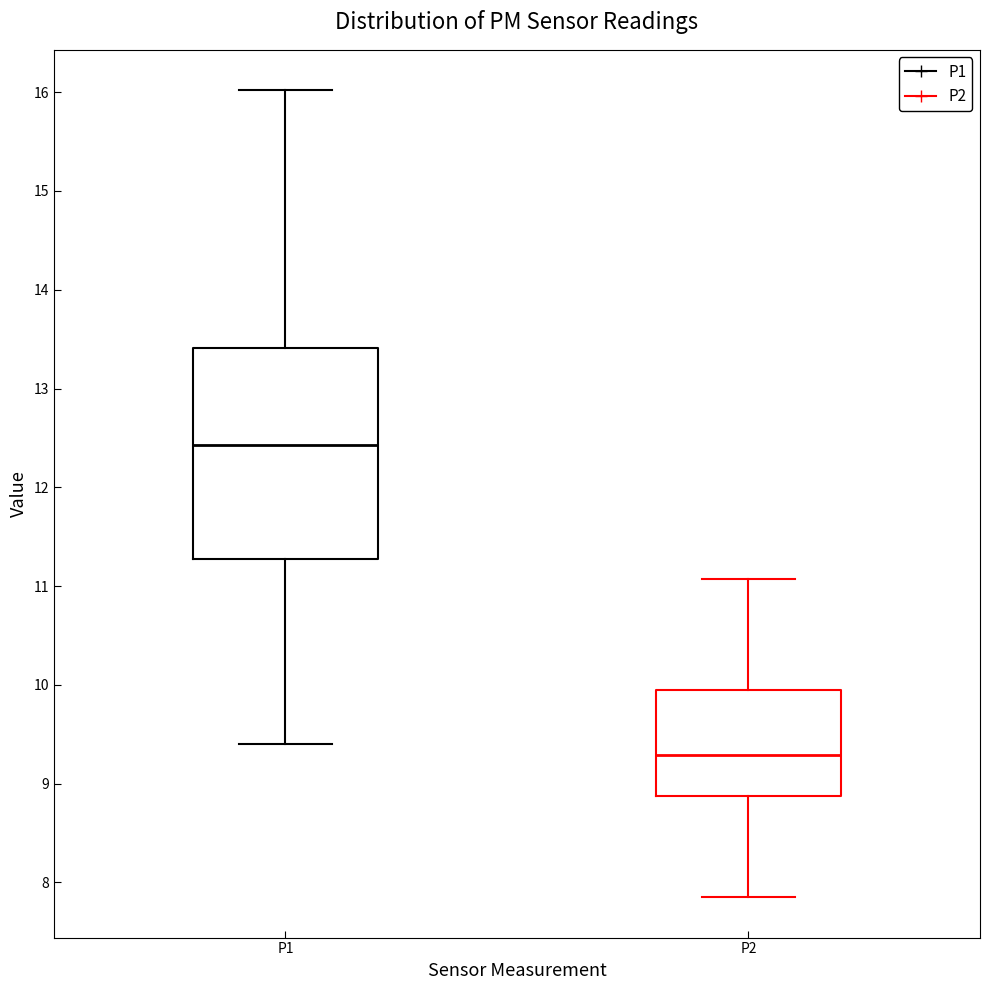

Where is the upper edge of the box for P2 on the y-axis? The values are not printed on the chart, so give them approximately, as read against the axis.

9.9